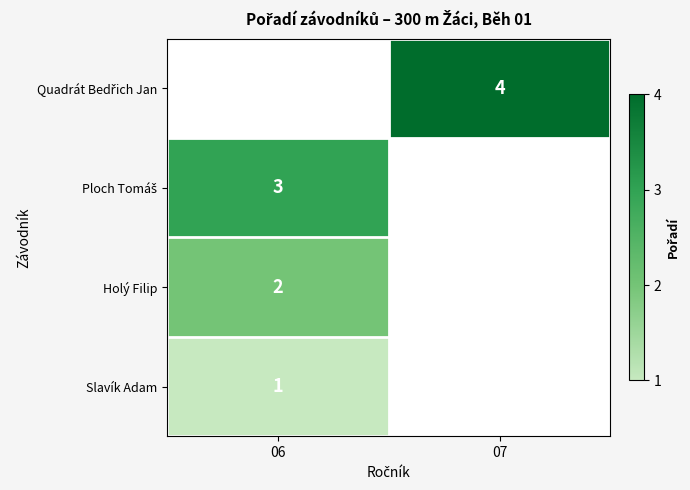

The Holý Filip series shows 1 at 06. True or false?

False